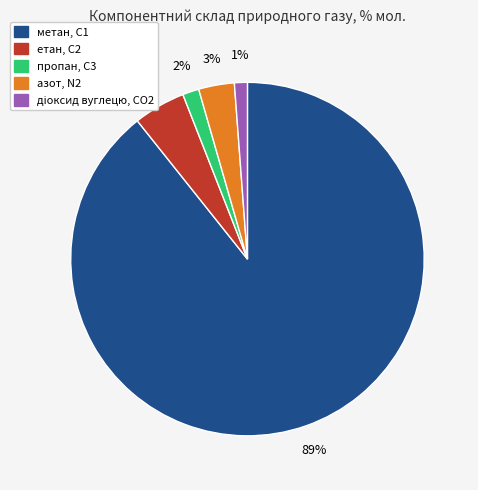

Which category has the biggest portion of the pie?

метан, С1